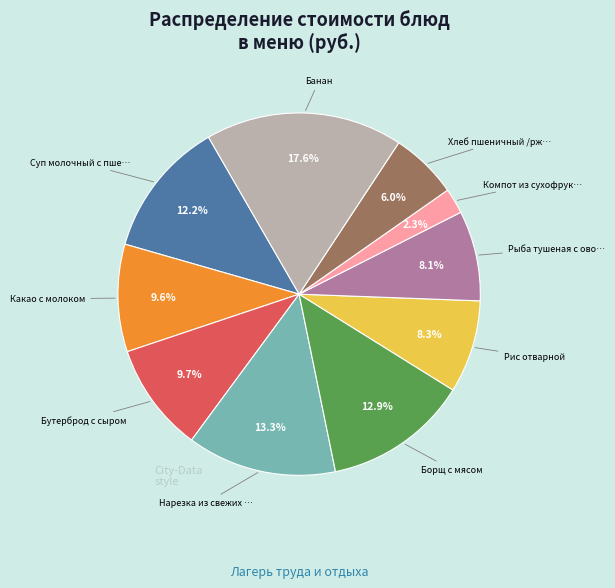

How many slices are in this pie chart?

10